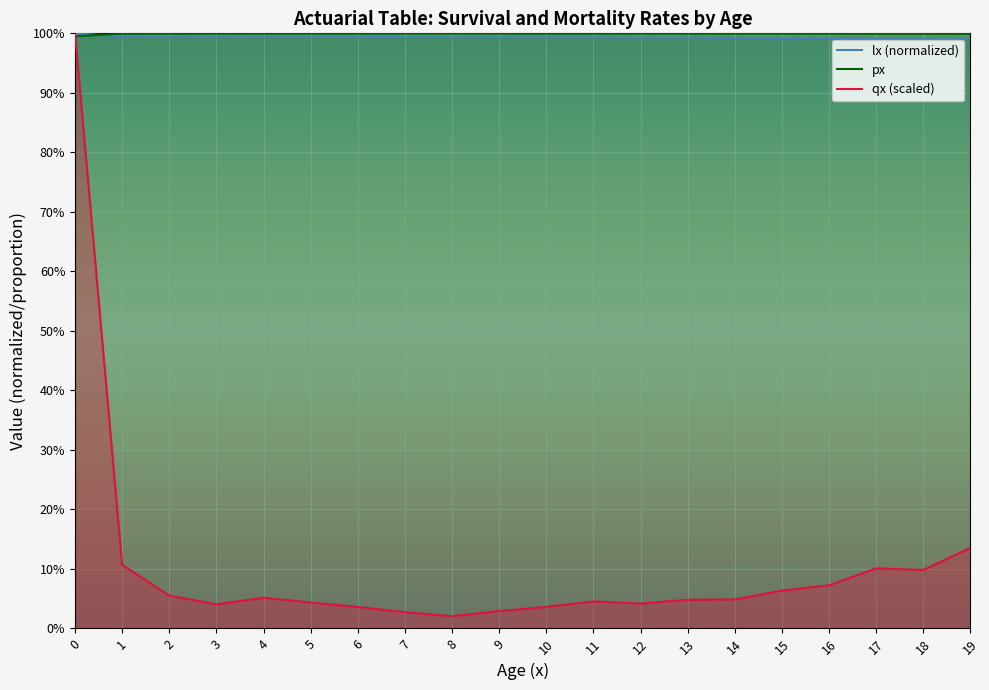

Reading left to right, transcribe all the data shown in this chart.

lx: 1.0	1.0	1.0	1.0	1.0	1.0	1.0	1.0	1.0	1.0	1.0	1.0	1.0	1.0	1.0	1.0	1.0	1.0	1.0	1.0
px: 1.0	1.0	1.0	1.0	1.0	1.0	1.0	1.0	1.0	1.0	1.0	1.0	1.0	1.0	1.0	1.0	1.0	1.0	1.0	1.0
qx: 1.0	0.1	0.1	0.0	0.1	0.0	0.0	0.0	0.0	0.0	0.0	0.0	0.0	0.0	0.0	0.1	0.1	0.1	0.1	0.1